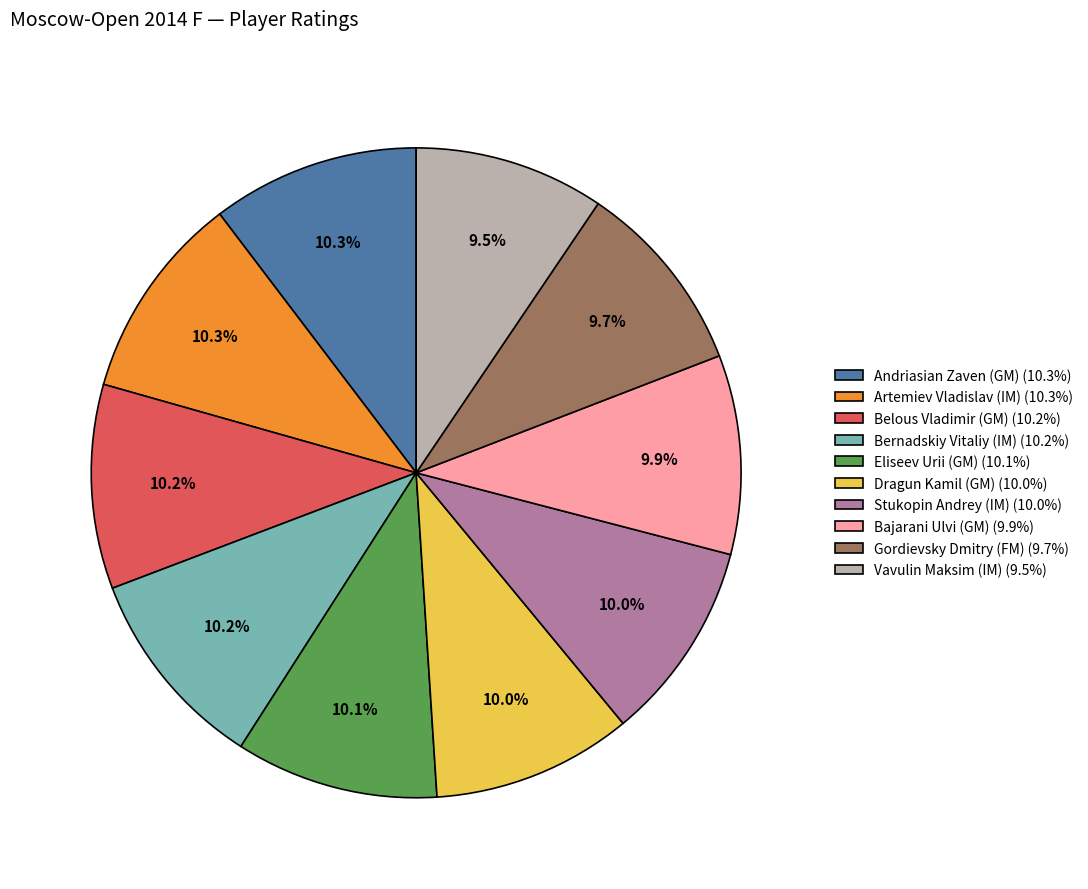

Is there a majority slice in this chart?

No